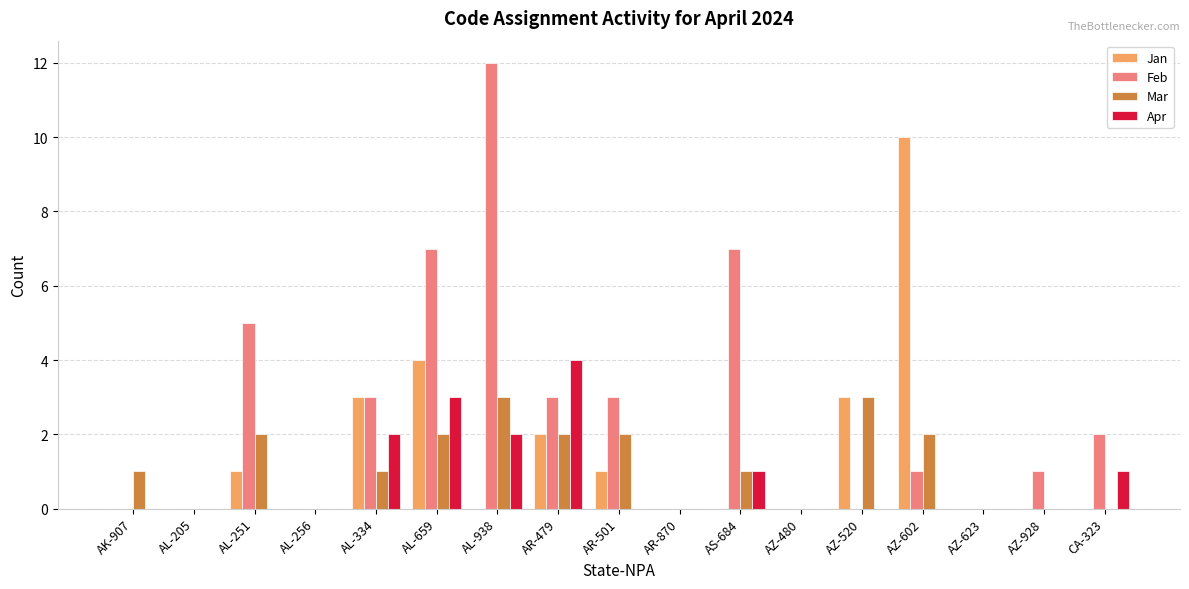

True or false: Mar has a value of 0 at AZ-602.

False